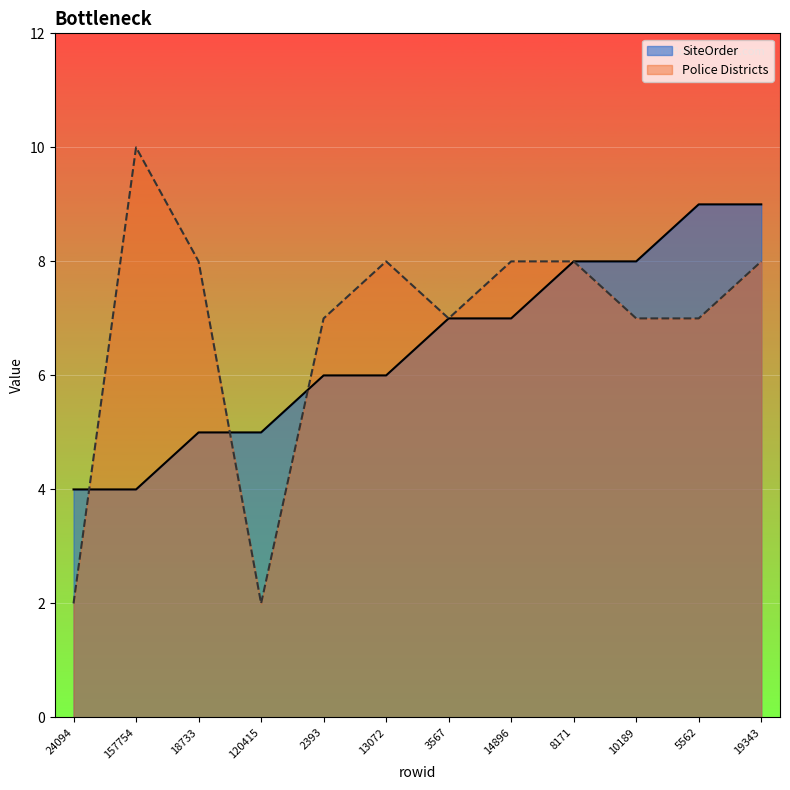

Which category has the lowest value in the Police Districts series?

24094